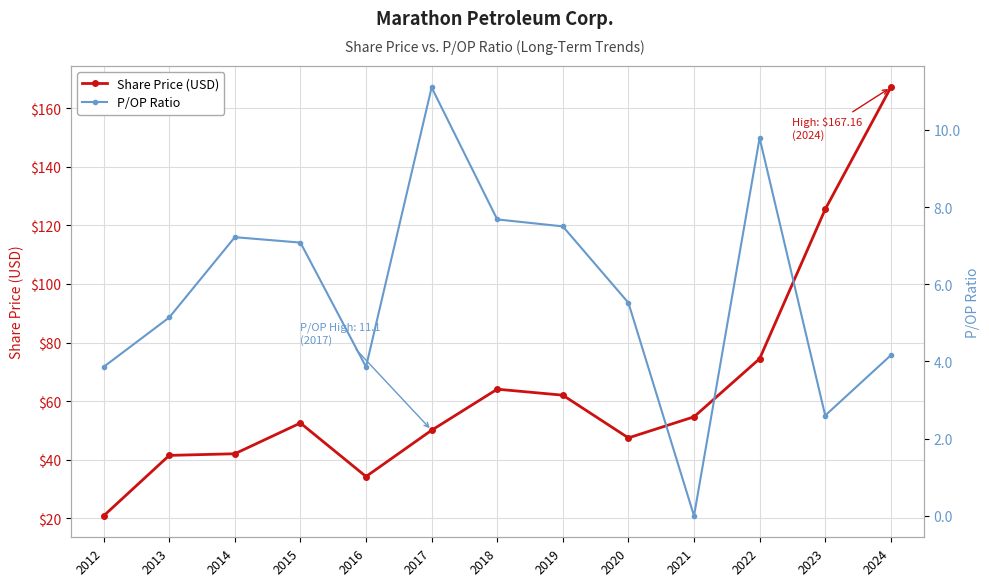

At which label is Share Price (USD) closest to 93?

2022